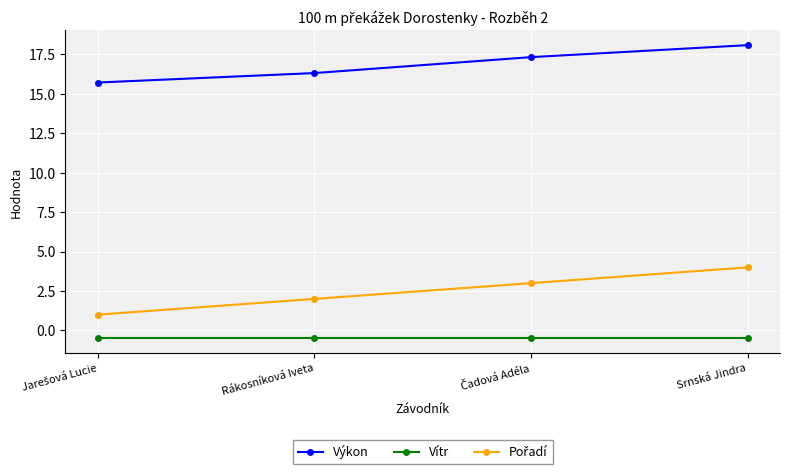

What is the value of the Vítr point at the 4th from the left?

-0.5